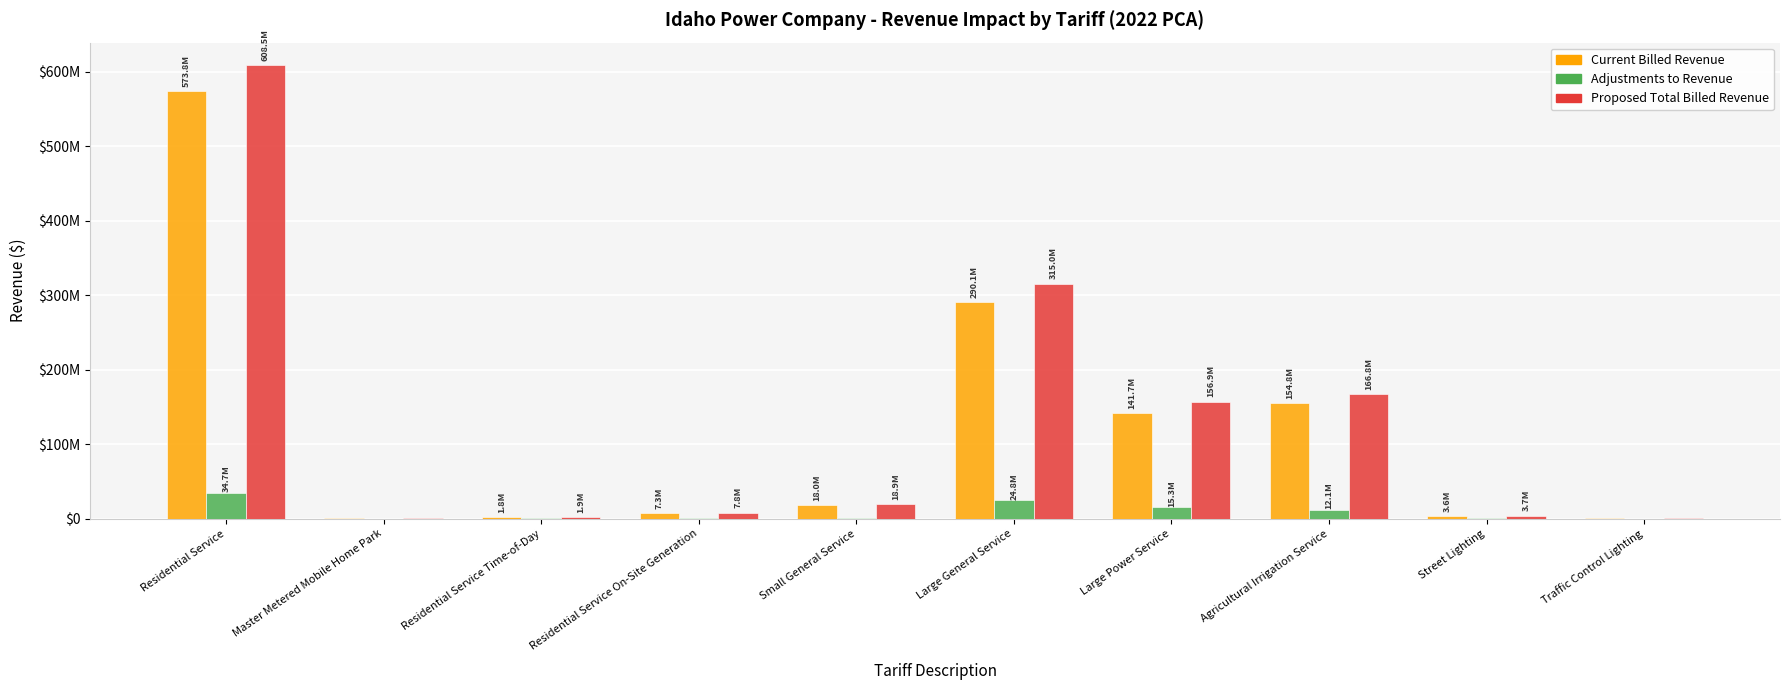

What is the difference between the highest and lowest values at Traffic Control Lighting?

184265.9